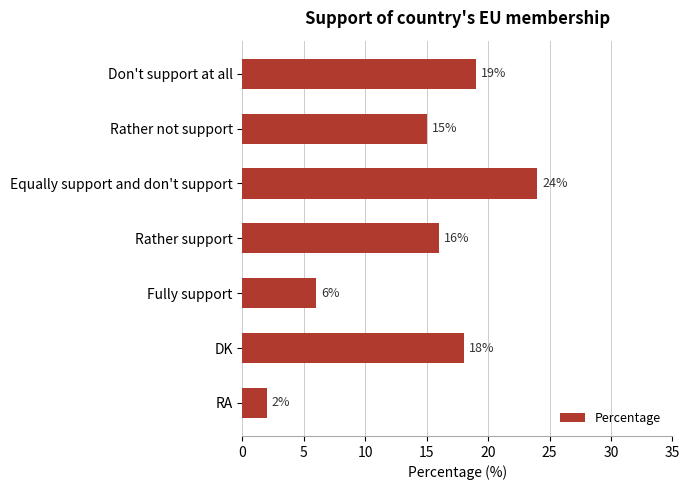

The value at Fully support is 8. True or false?

False